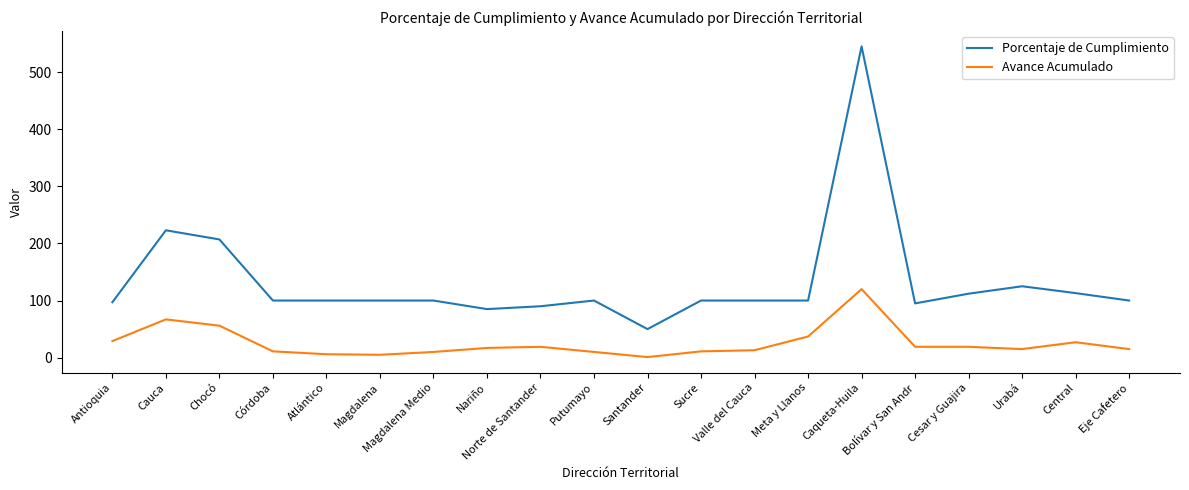

Is it true that Avance Acumulado equals 37 at Meta y Llanos?

True